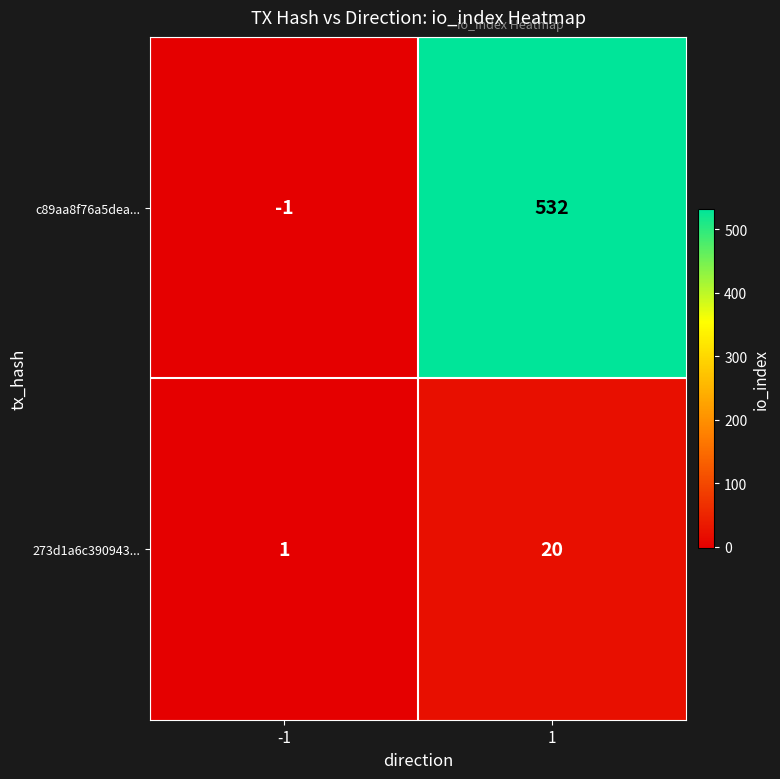

What is the sum of the c89aa8f76a5dea... values at 1 and -1?

531